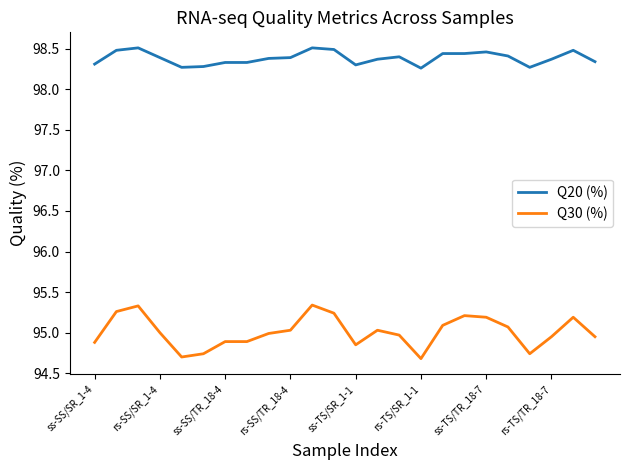

What is the minimum value shown in the chart?

94.7